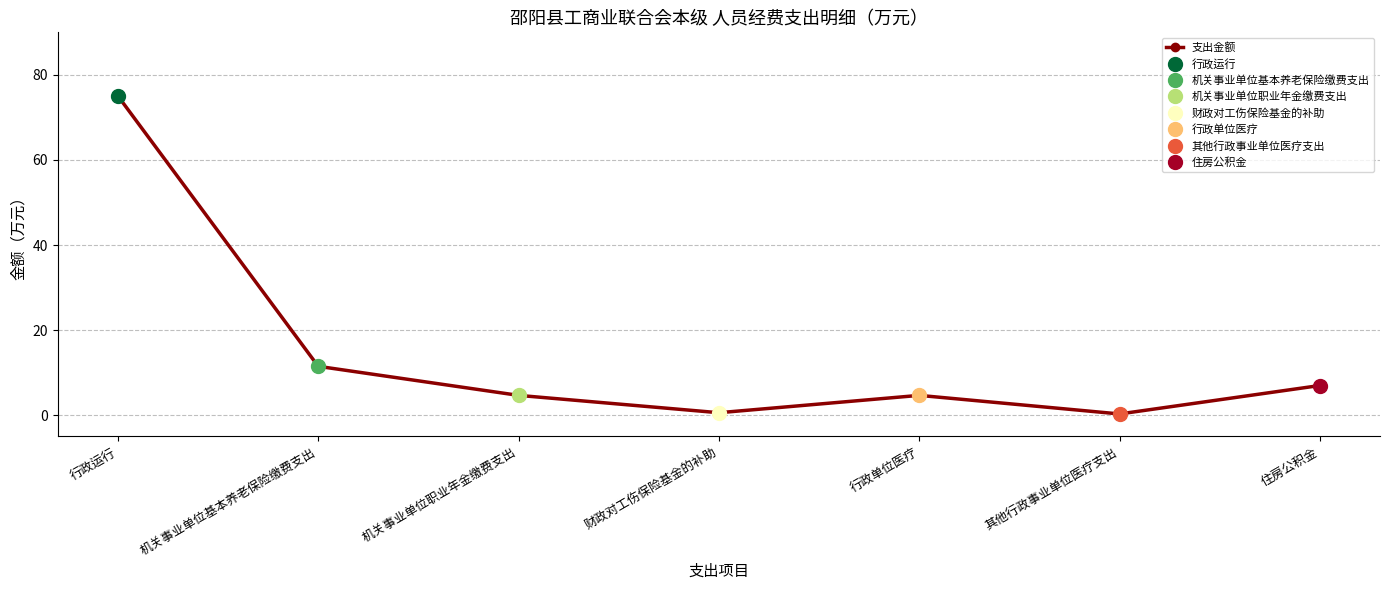

What is the change in value from 行政运行 to 其他行政事业单位医疗支出?

-74.8